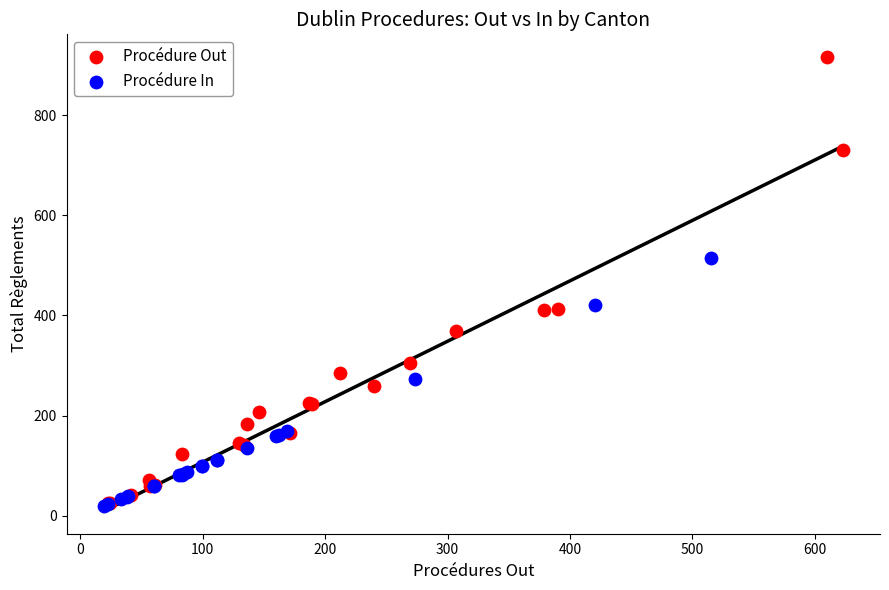

Which series contains the highest Y value?

Procédure Out